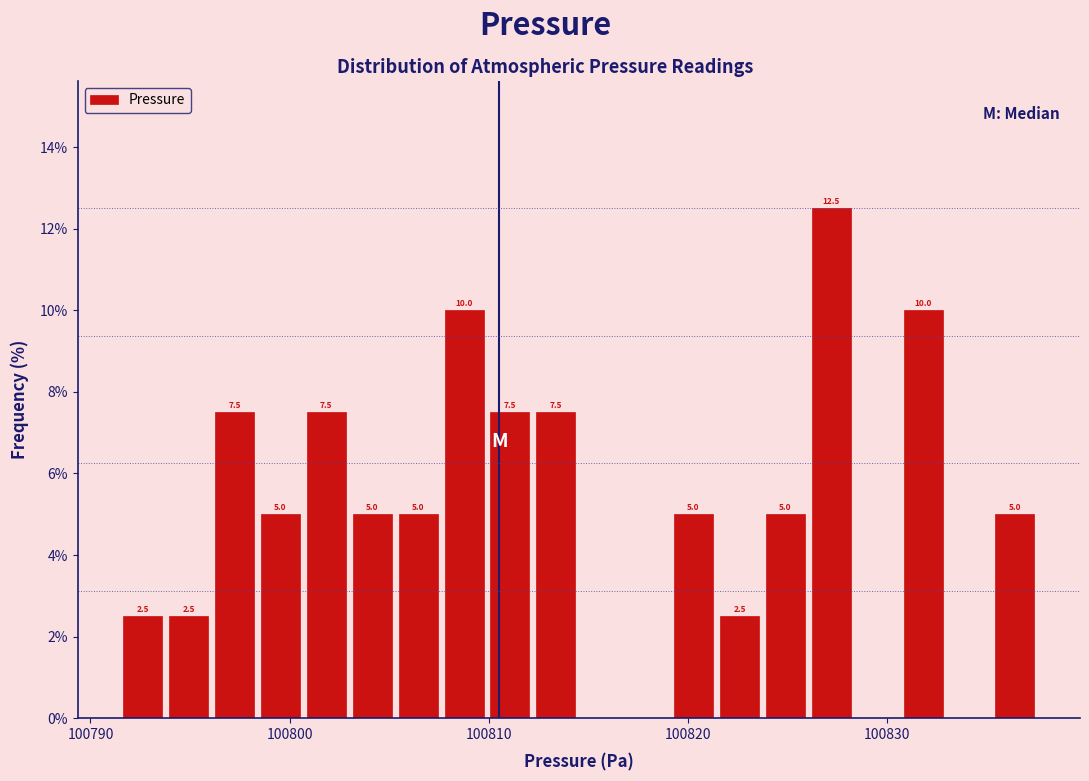

Read against the x-axis, roughly where is the centre of the tallest bar?

100827